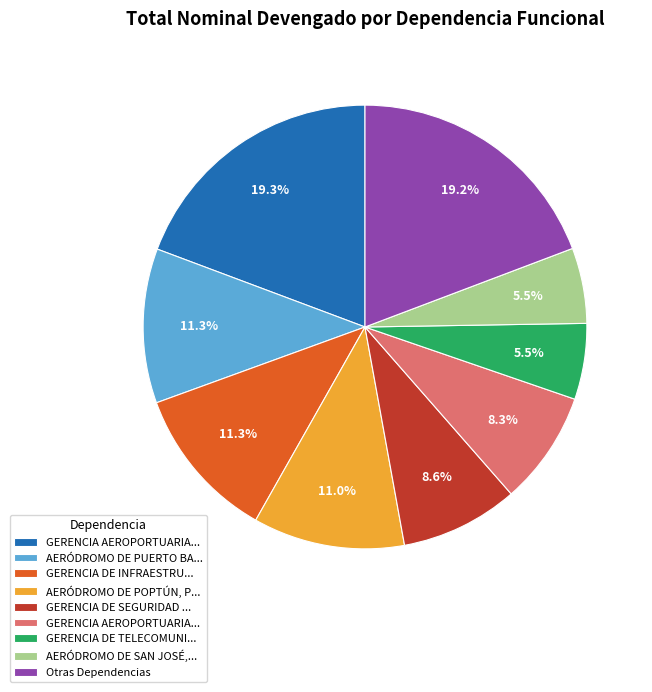

Does any single category account for the majority?

No